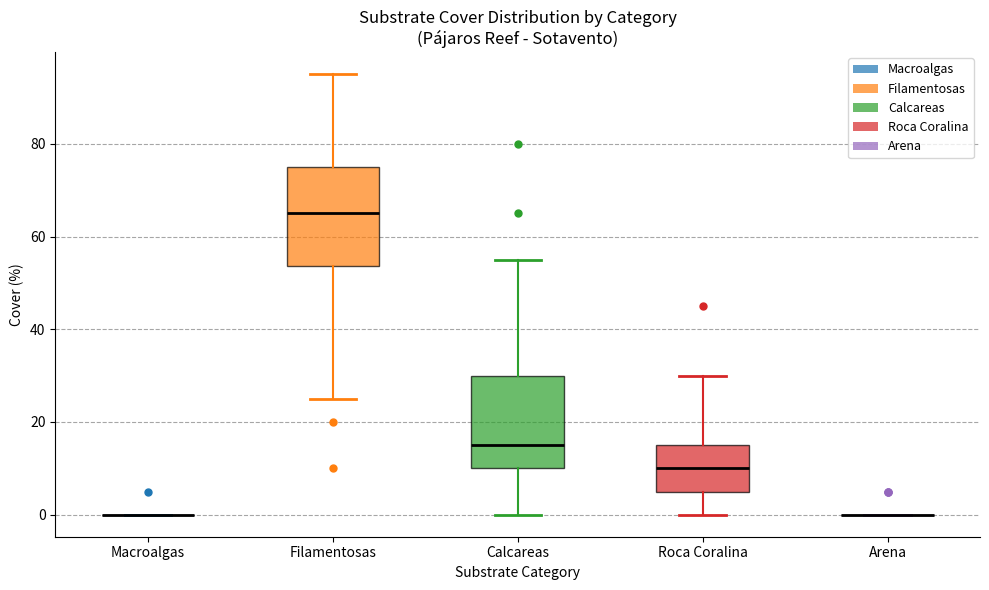

Reading left to right, transcribe this box plot: for each box, give where its median line is, the range the box spans, and where its two whiskers end, as read against the y-axis. The values are not printed on the chart, so give them approximately, as read against the axis.

Macroalgas: box collapsed to a line at 0, whiskers 0 to 0
Filamentosas: median 66, box 54 to 76, whiskers 26 to 96
Calcareas: median 16, box 10 to 30, whiskers 0 to 56
Roca Coralina: median 10, box 6 to 16, whiskers 0 to 30
Arena: box collapsed to a line at 0, whiskers 0 to 0